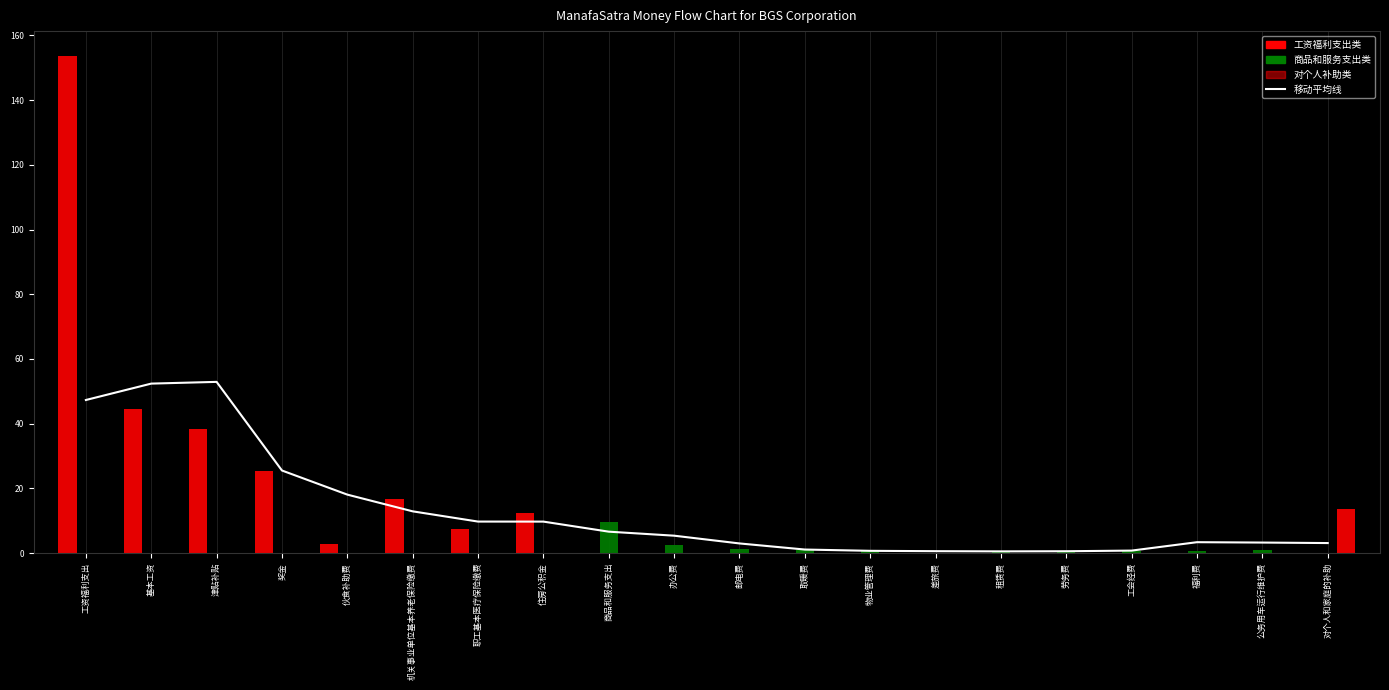

Reading left to right, what are all the values shown in this chart?

工资福利支出=47.3	基本工资=52.4	津贴补贴=52.9	奖金=25.5	伙食补助费=18.1	机关事业单位基本养老保险缴费=12.9	职工基本医疗保险缴费=9.7	住房公积金=9.7	商品和服务支出=6.6	办公费=5.4	邮电费=3.0	取暖费=1.1	物业管理费=0.7	差旅费=0.6	租赁费=0.5	劳务费=0.6	工会经费=0.8	福利费=3.4	公务用车运行维护费=3.2	对个人和家庭的补助=3.1